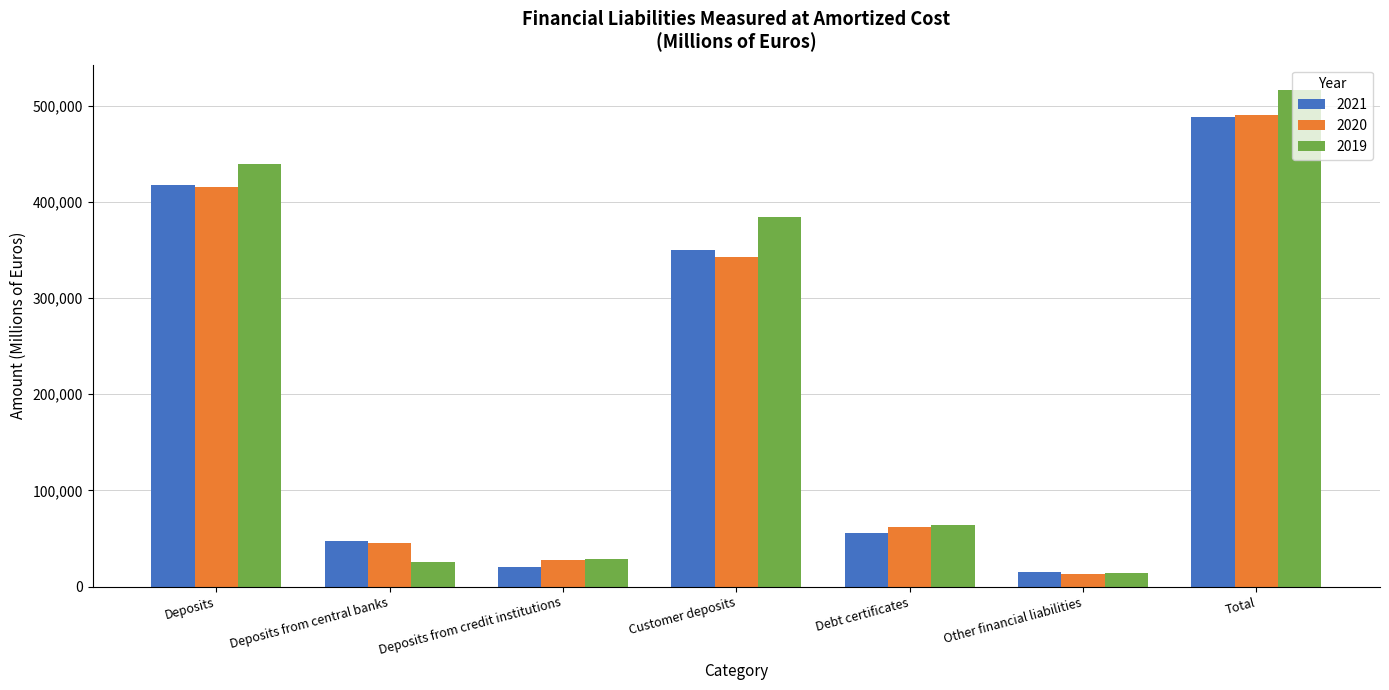

What is the highest value of the 2021 series?

487893